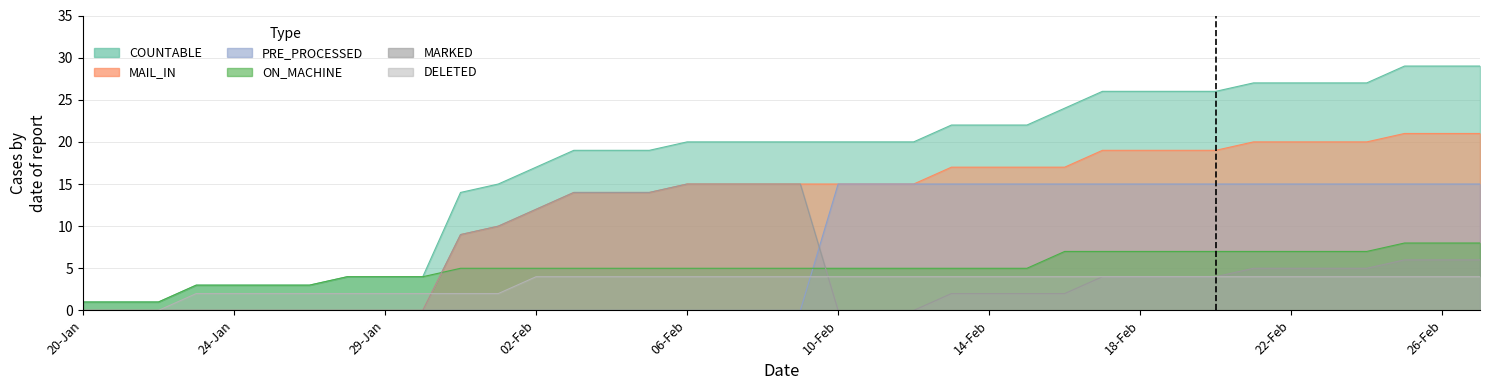

What is the total value across all series at 25-Jan?

8